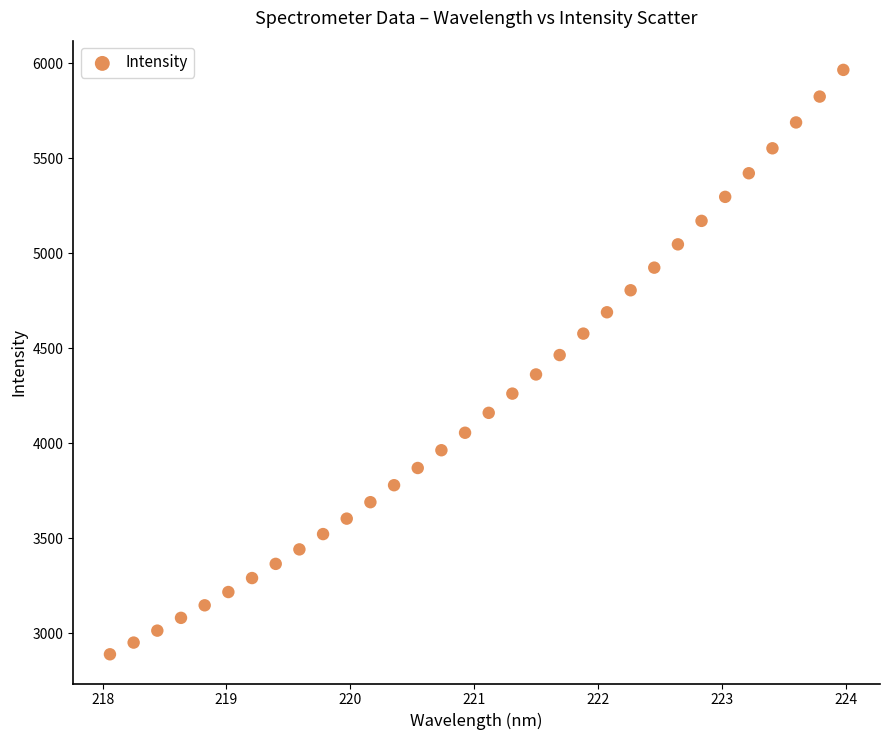

What is the range of Y values (max minus min)?

3075.4